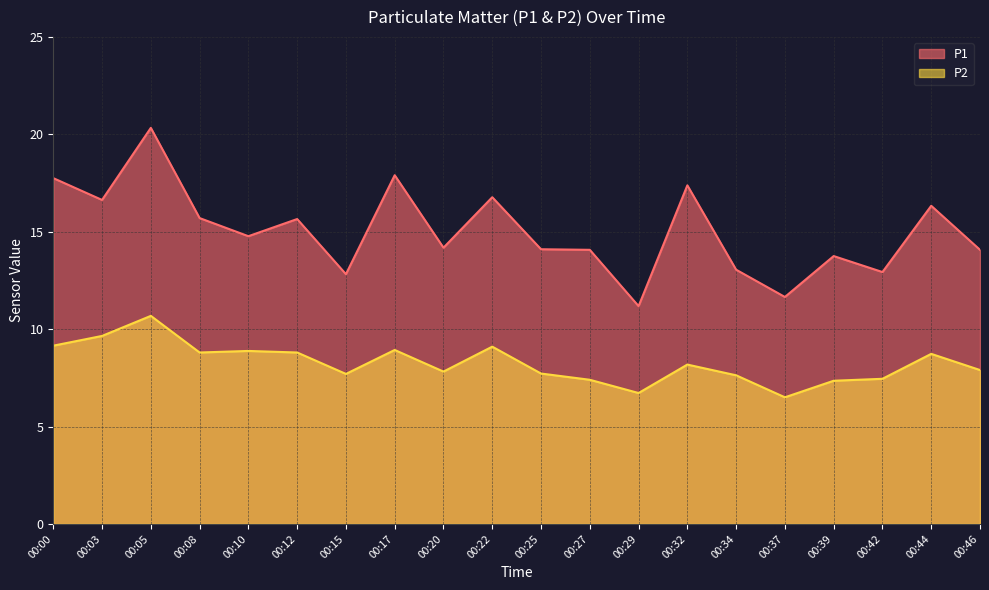

Reading left to right, list all the values displayed in this chart.

P1: 00:00=17.8	00:03=16.6	00:05=20.3	00:08=15.7	00:10=14.8	00:12=15.7	00:15=12.8	00:17=17.9	00:20=14.2	00:22=16.8	00:25=14.1	00:27=14.1	00:29=11.2	00:32=17.4	00:34=13.1	00:37=11.7	00:39=13.8	00:42=12.9	00:44=16.3	00:46=14.1
P2: 00:00=9.2	00:03=9.7	00:05=10.7	00:08=8.8	00:10=8.9	00:12=8.8	00:15=7.7	00:17=8.9	00:20=7.8	00:22=9.1	00:25=7.7	00:27=7.4	00:29=6.7	00:32=8.2	00:34=7.6	00:37=6.5	00:39=7.3	00:42=7.5	00:44=8.7	00:46=7.9